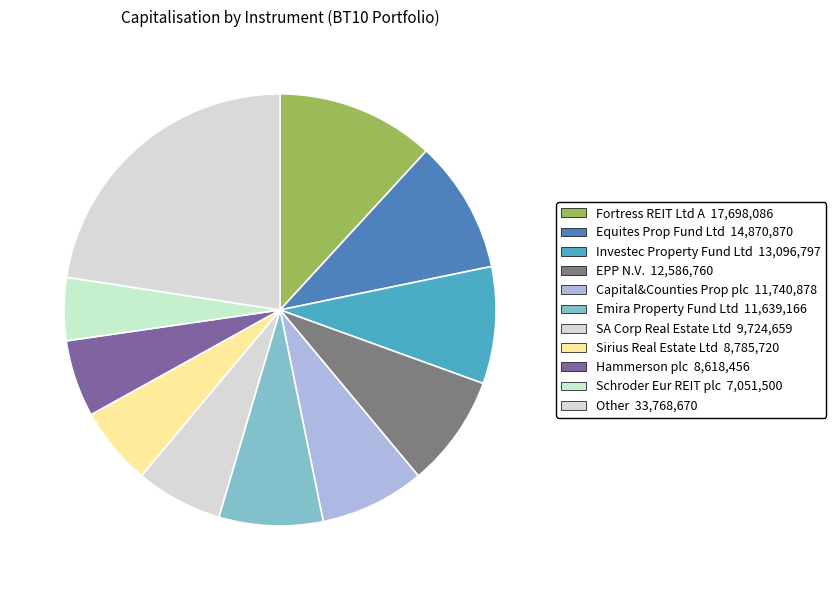

Count the number of slices in the pie.

11